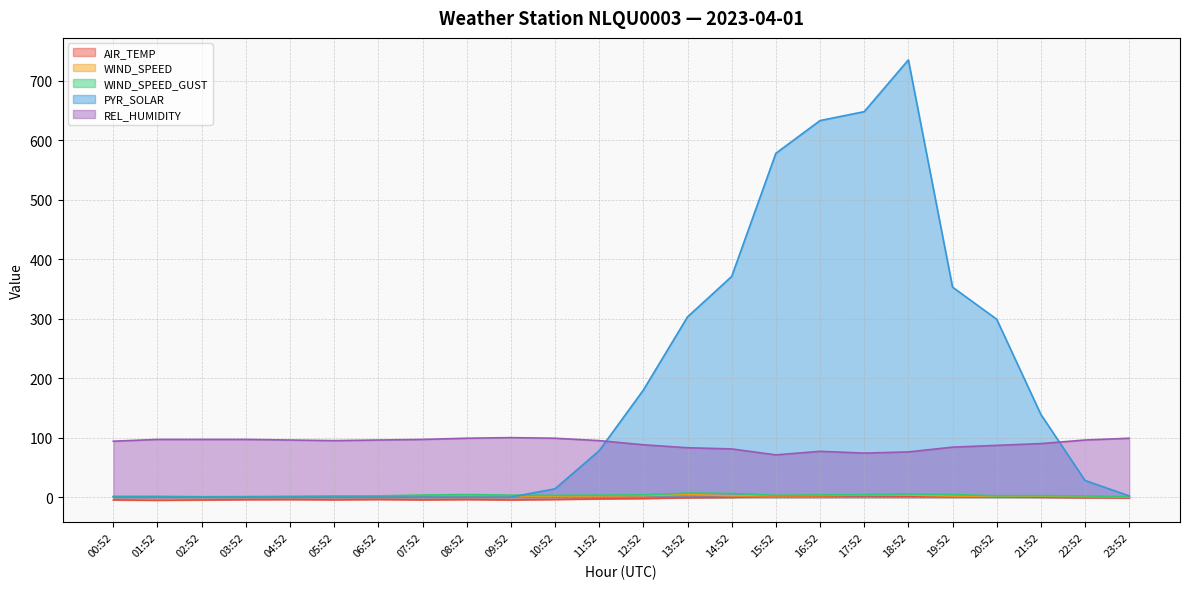

List the labels in order of PYR_SOLAR value, smallest first.

00:52, 01:52, 02:52, 03:52, 04:52, 05:52, 06:52, 07:52, 08:52, 09:52, 23:52, 10:52, 22:52, 11:52, 21:52, 12:52, 20:52, 13:52, 19:52, 14:52, 15:52, 16:52, 17:52, 18:52